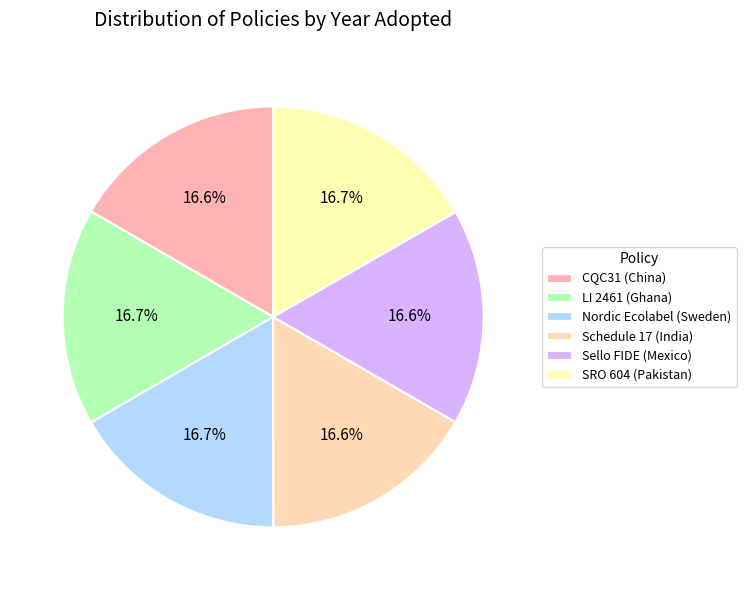

How many segments does this pie chart have?

6